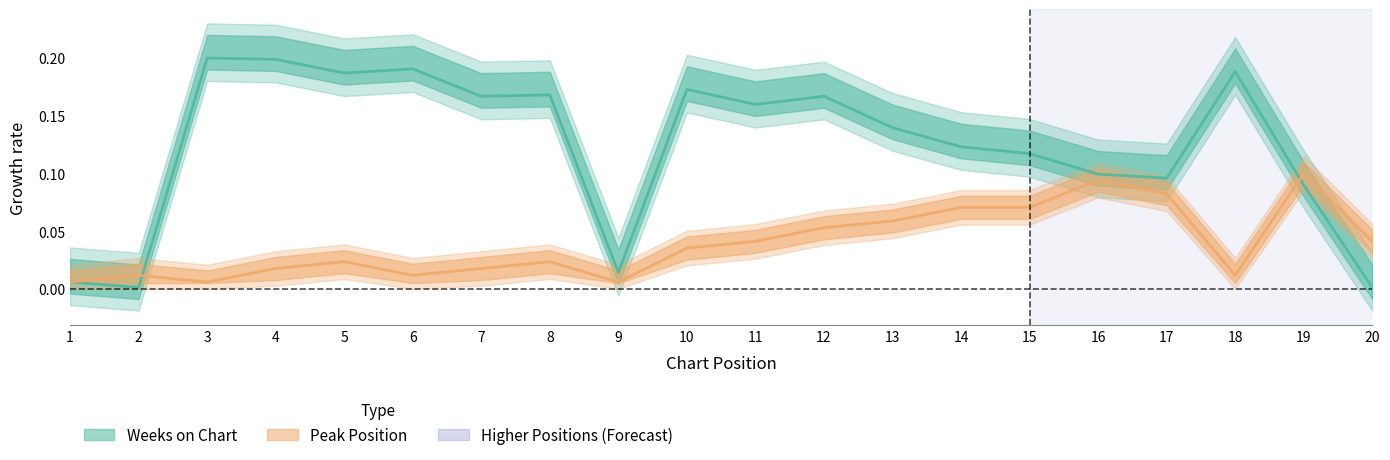

At how many categories does at least one series exceed 0?

20